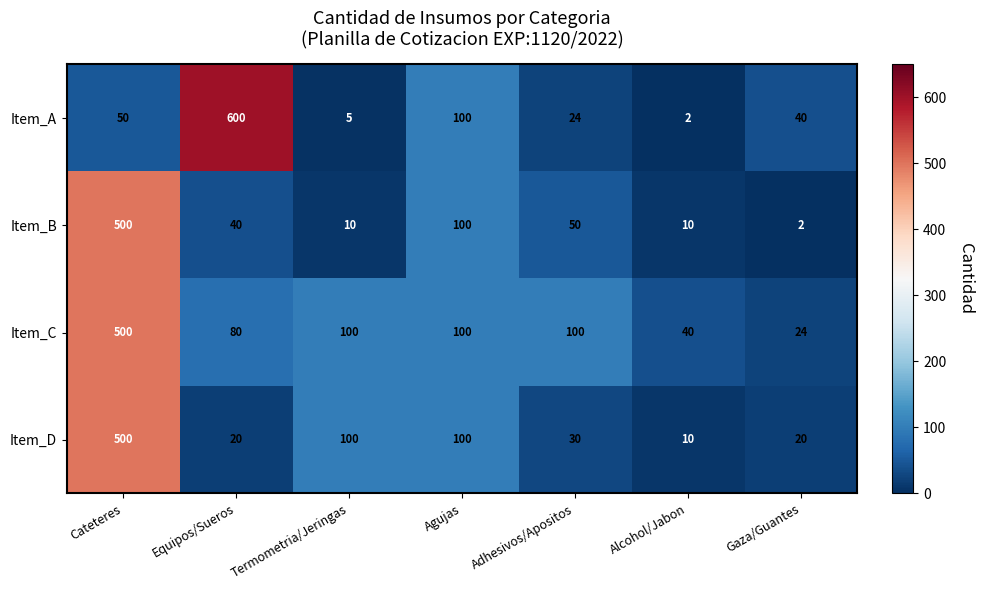

Which series has the largest range (max minus min)?

Item_A